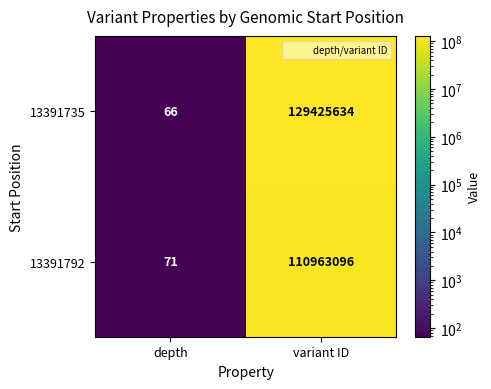

List the series in order of their overall mean, lowest first.

13391792, 13391735